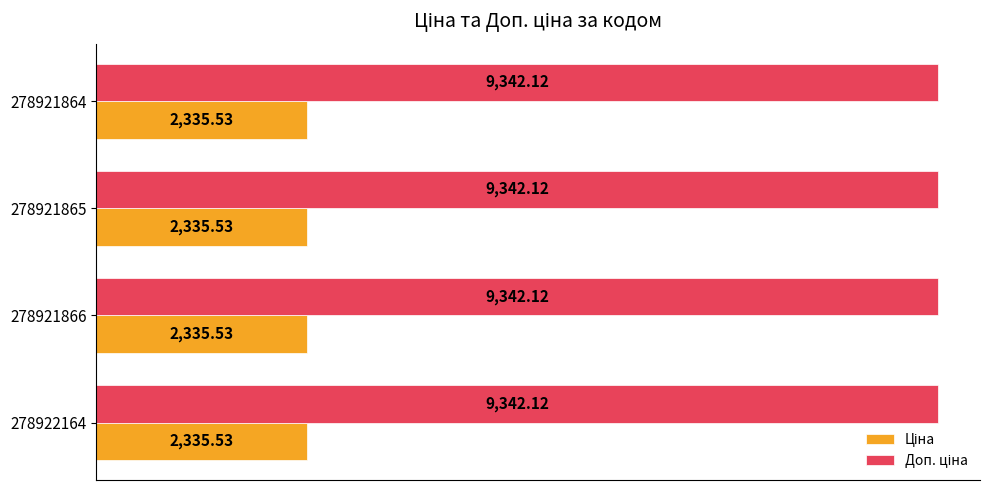

What is the total value across all series at 278921866?

11677.7